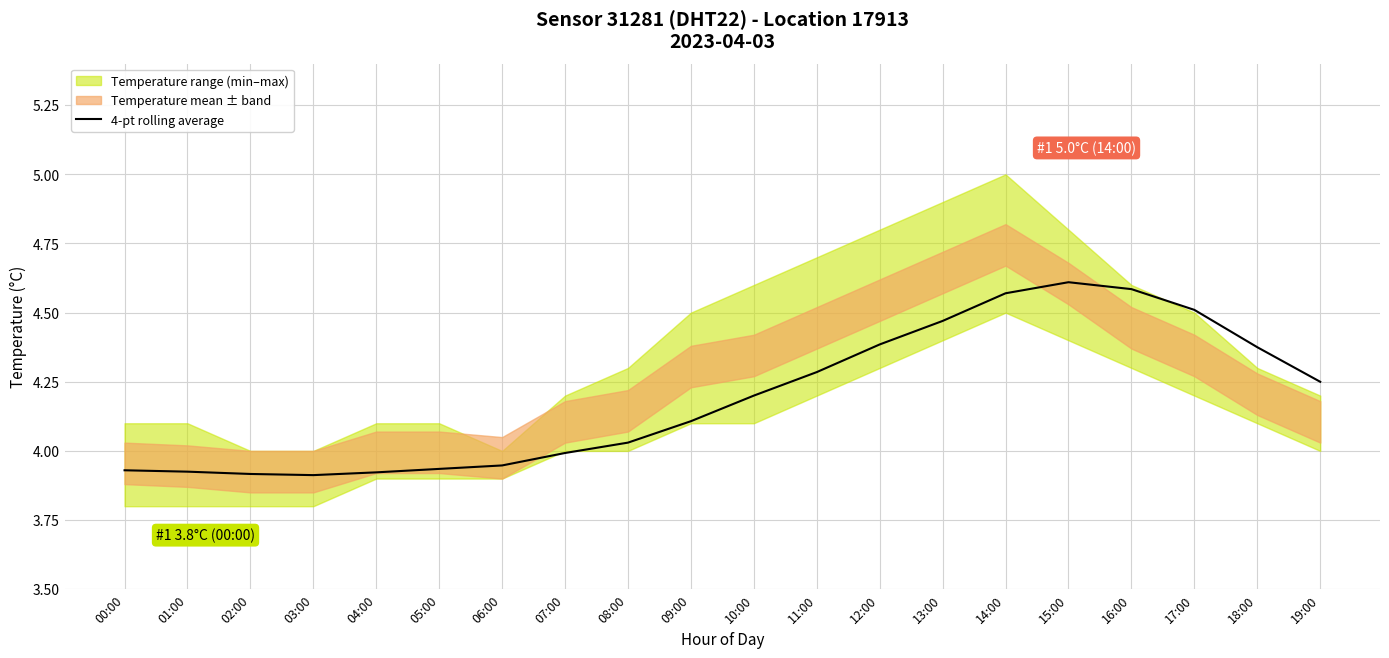

Rank the categories by value from highest to lowest.

15:00, 16:00, 14:00, 17:00, 13:00, 12:00, 18:00, 11:00, 19:00, 10:00, 09:00, 08:00, 07:00, 06:00, 05:00, 00:00, 01:00, 04:00, 02:00, 03:00